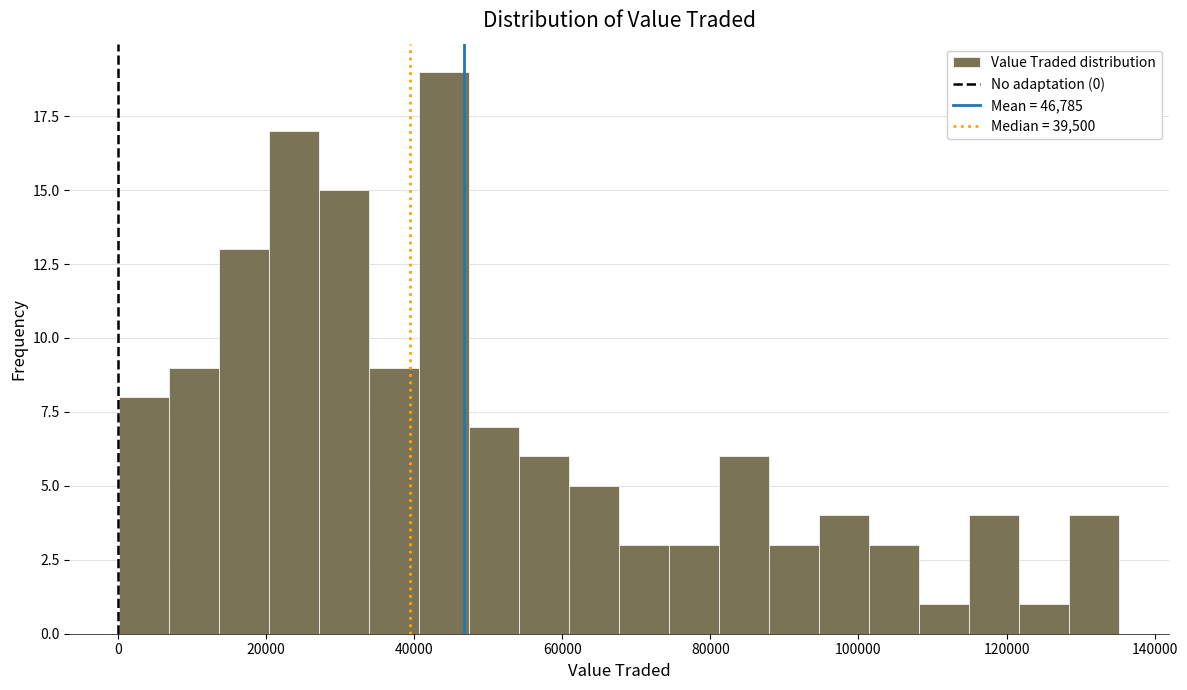

Around what value on the x-axis is the tallest bar? Give the approximate position of its centre, as read against the axis.

44000